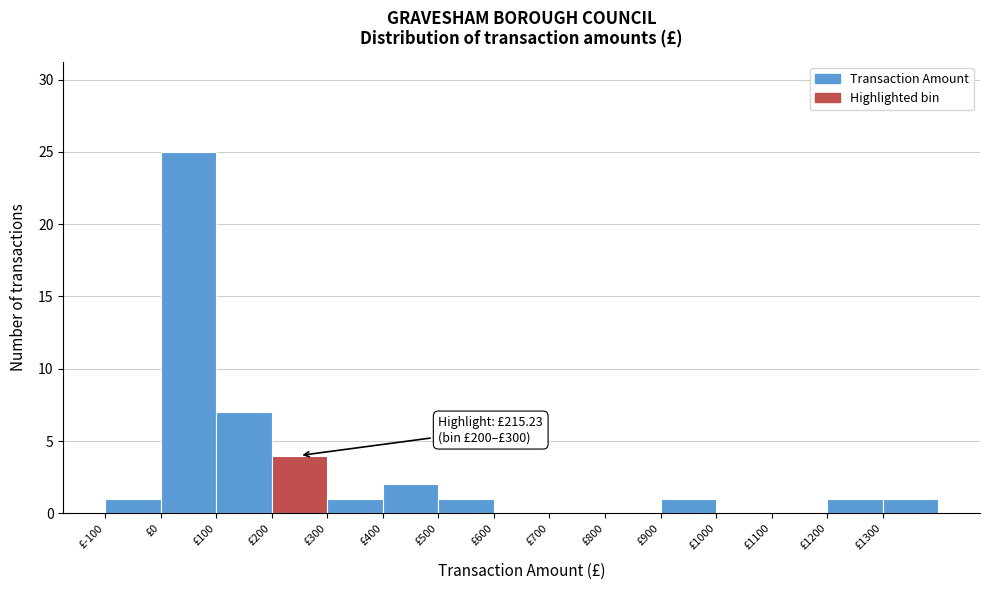

Over which range of the x-axis is the bar tallest?

0 to 100